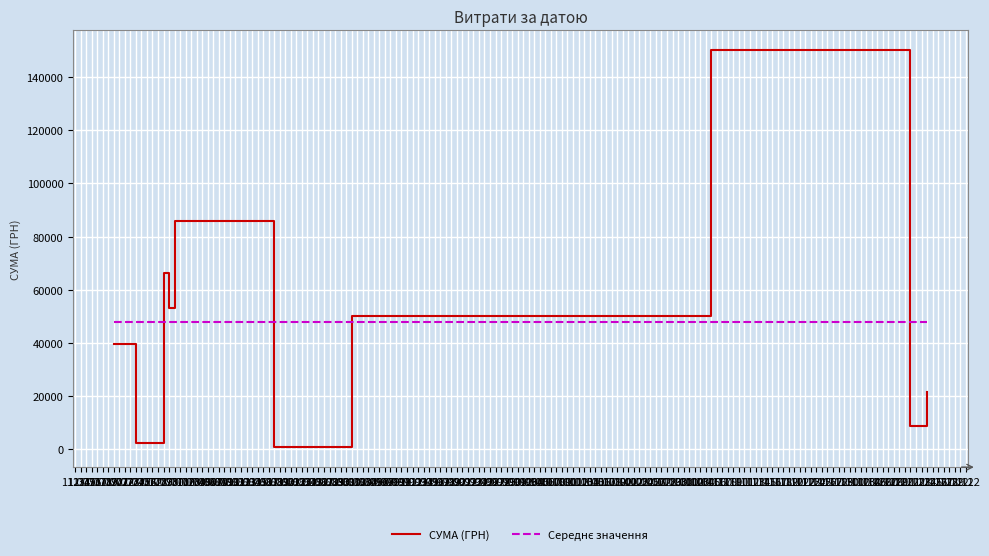

Does the chart have visible grid lines?

Yes